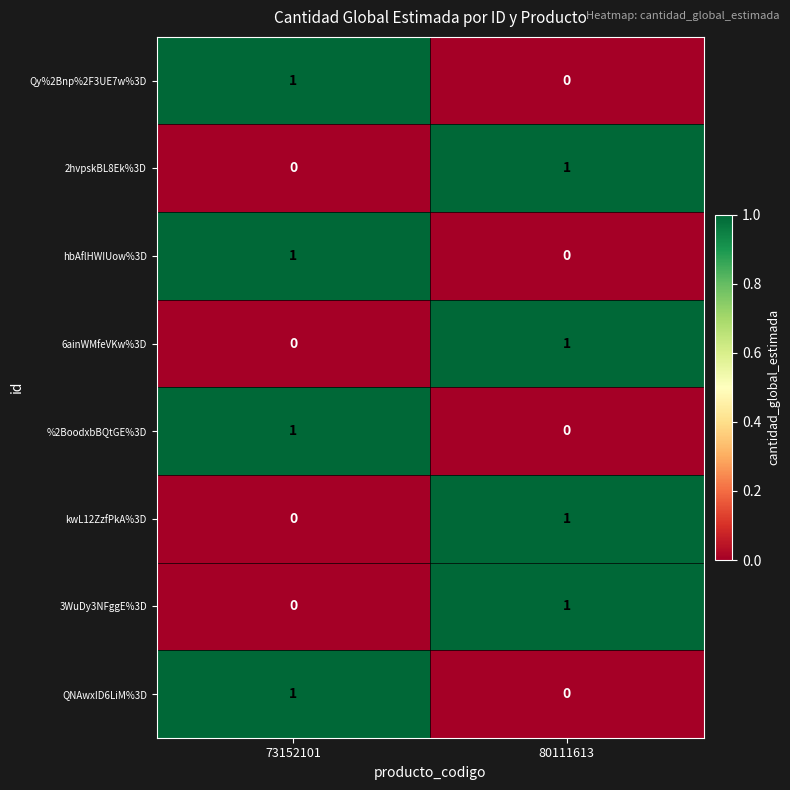

List the labels in order of QNAwxID6LiM%3D value, smallest first.

80111613, 73152101